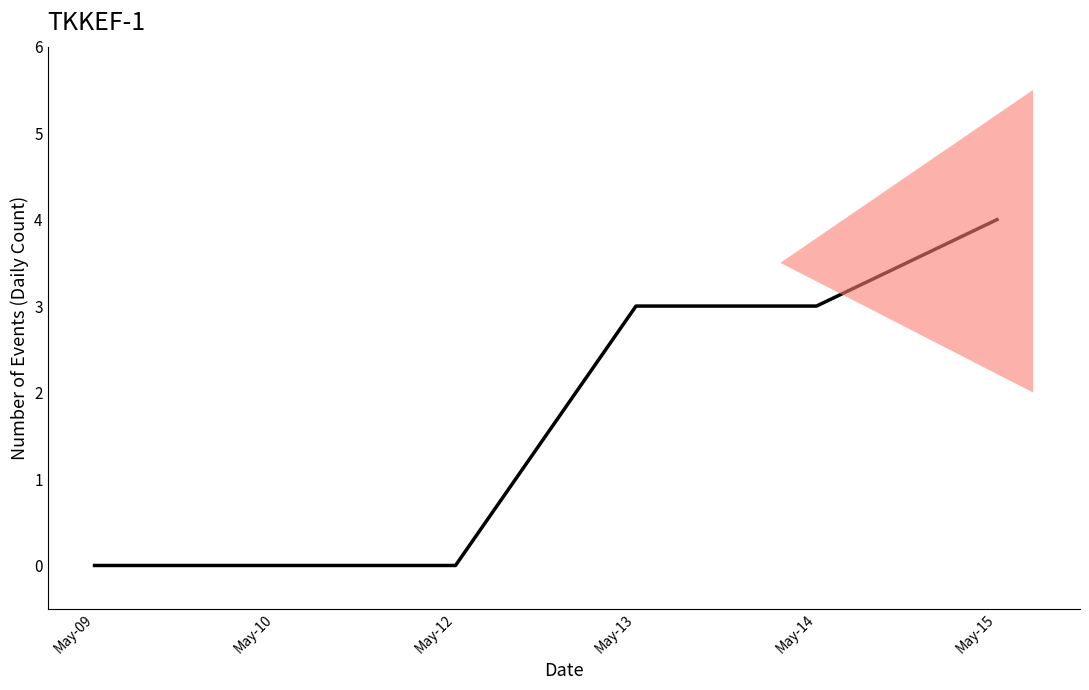

True or false: the data shows 0 at May-10.

True